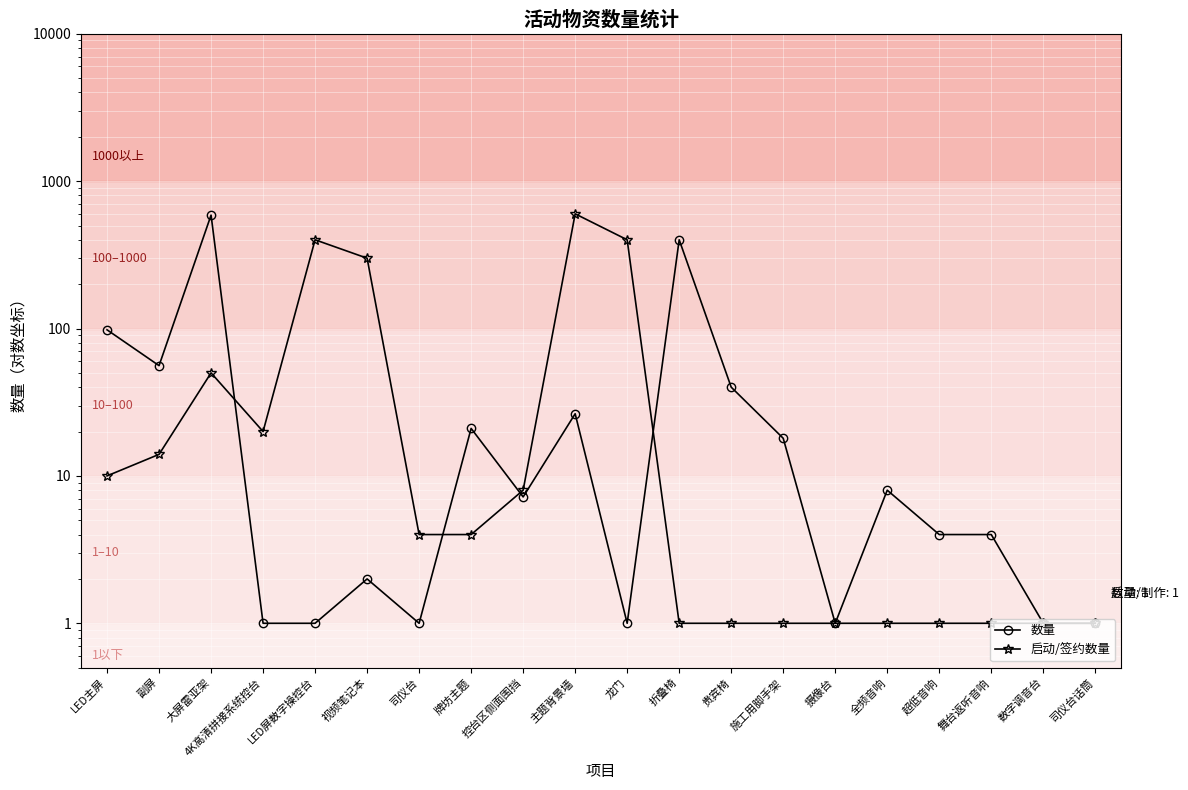

List the series in order of their overall mean, highest first.

启动/签约数量, 数量